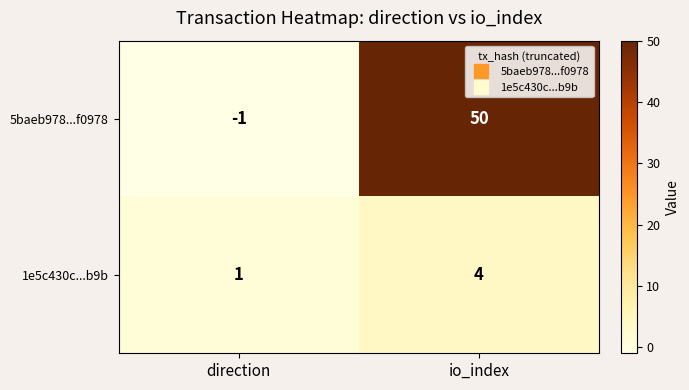

Reading left to right, list all the values displayed in this chart.

5baeb978...f0978: direction=-1	io_index=50
1e5c430c...b9b: direction=1	io_index=4